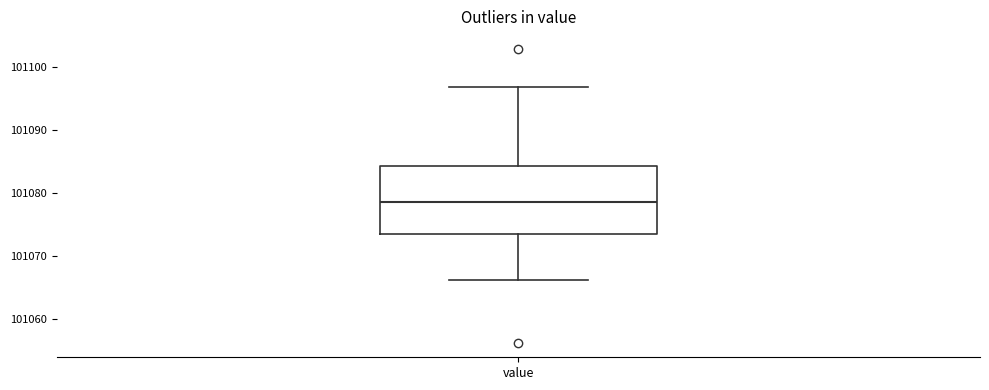

Transcribe this box plot: give where the median line is, the range the box spans, and where the two whiskers end, as read against the y-axis. The values are not printed on the chart, so give them approximately, as read against the axis.

median 101079, box 101073 to 101084, whiskers 101066 to 101097